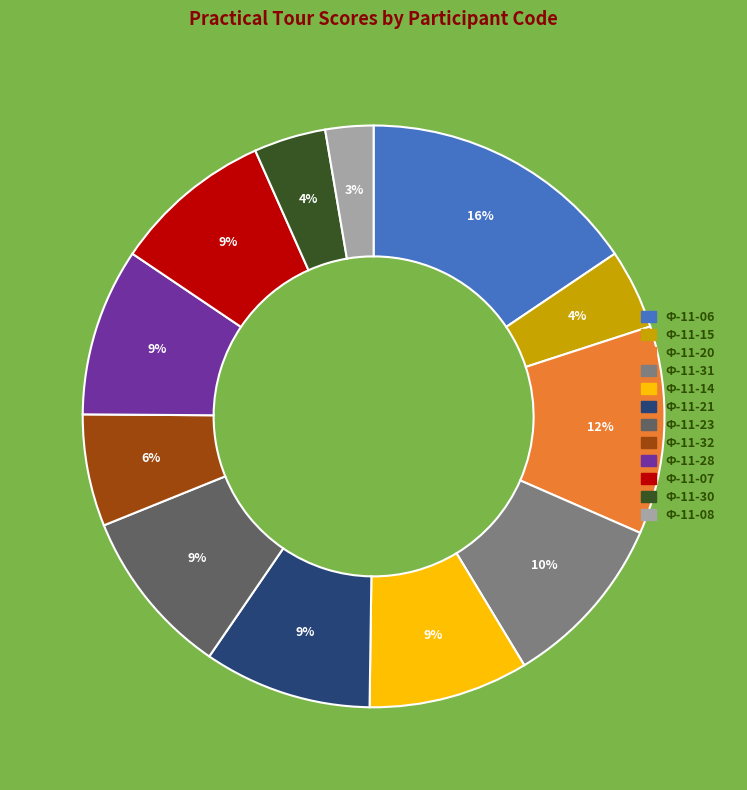

True or false: Ф-11-06 accounts for 16% of the total.

True